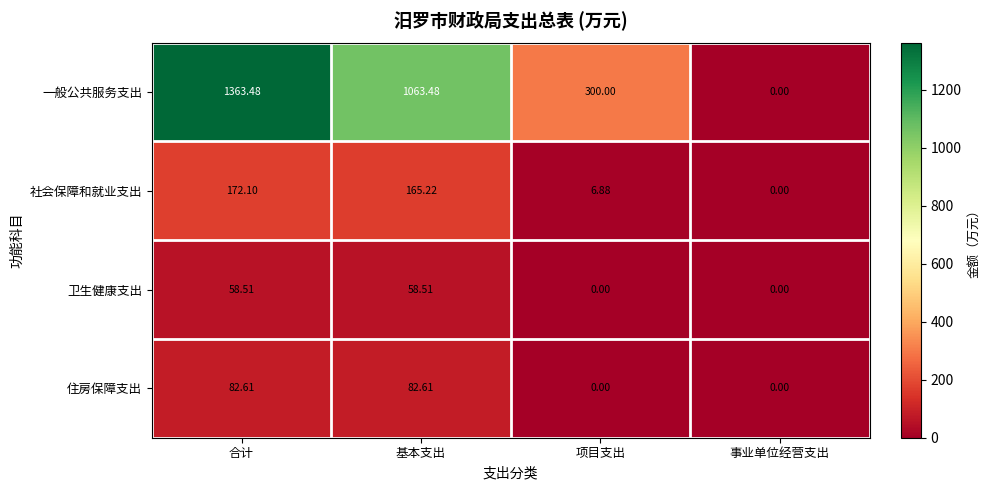

At which category does the chart reach its peak across all series?

合计